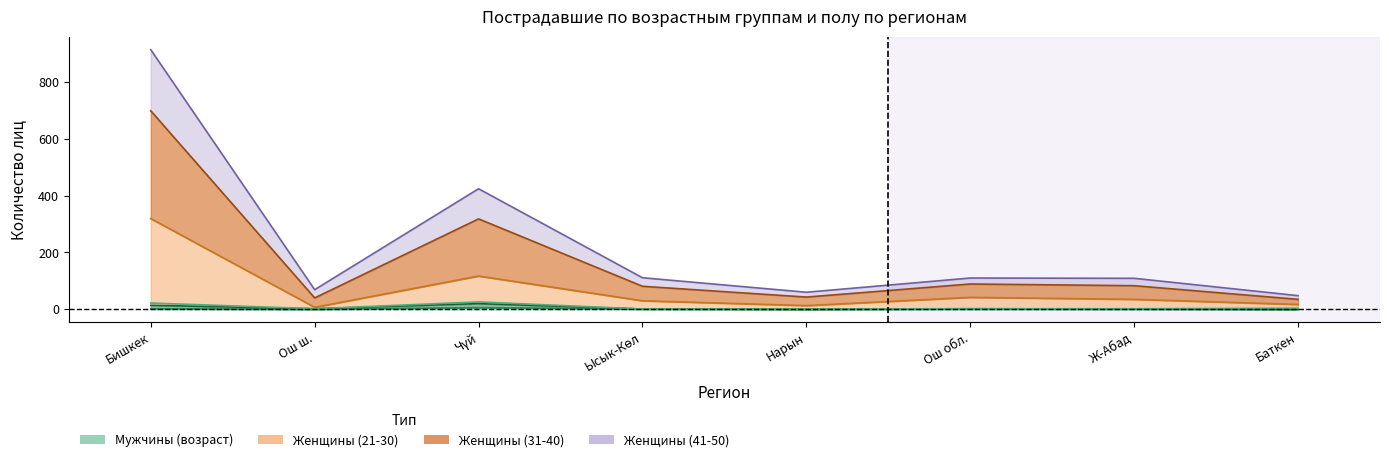

Is the value of Женщины (21-30) at Ж-Абад greater than the value of Мужчины (21-30) at Ош обл.?

Yes